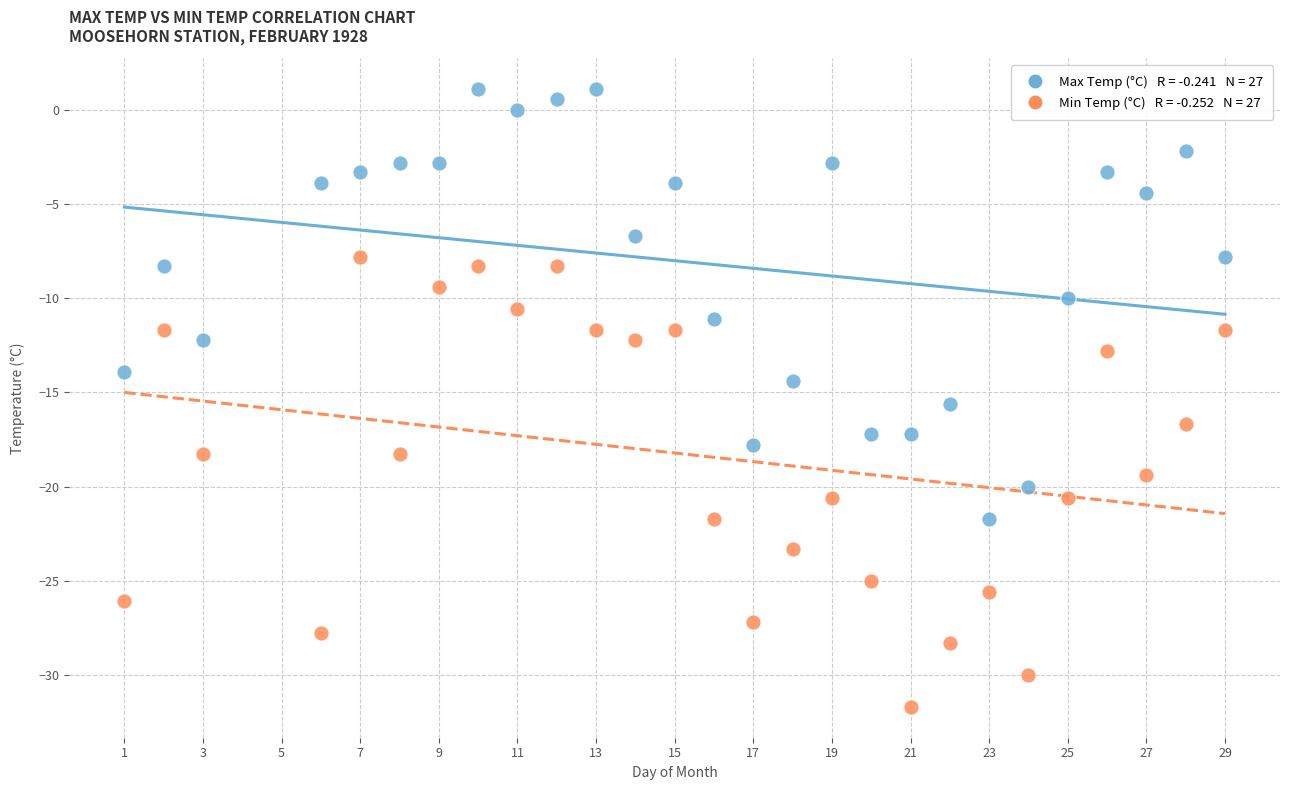

Across all data points, what is the range of Y values (max minus min)?

32.8